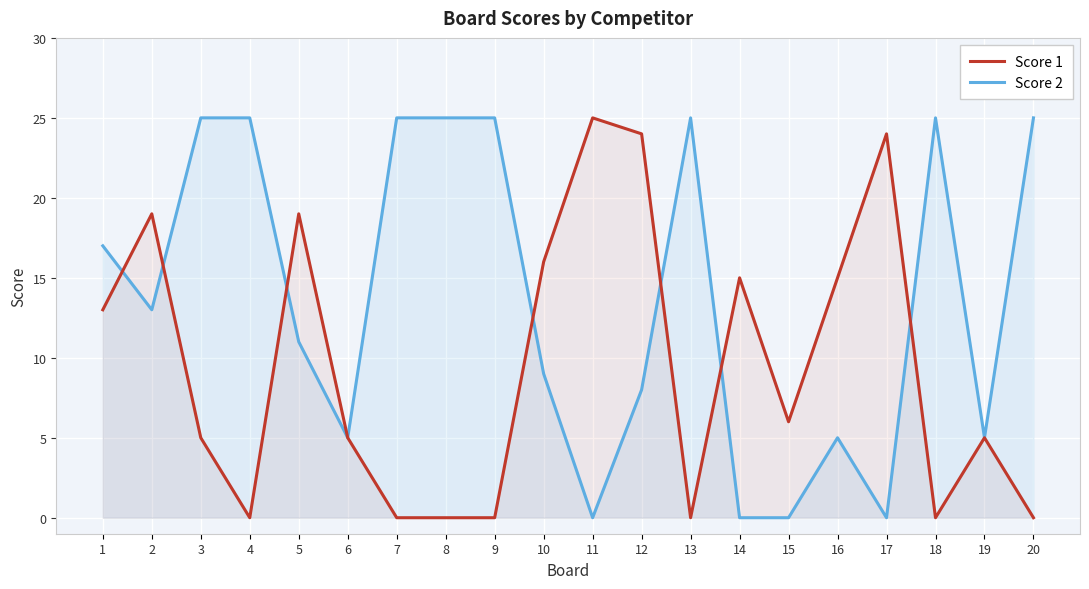

Reading right to left, transcribe all the data shown in this chart.

Score 1: 0	5	0	24	15	6	15	0	24	25	16	0	0	0	5	19	0	5	19	13
Score 2: 25	5	25	0	5	0	0	25	8	0	9	25	25	25	5	11	25	25	13	17